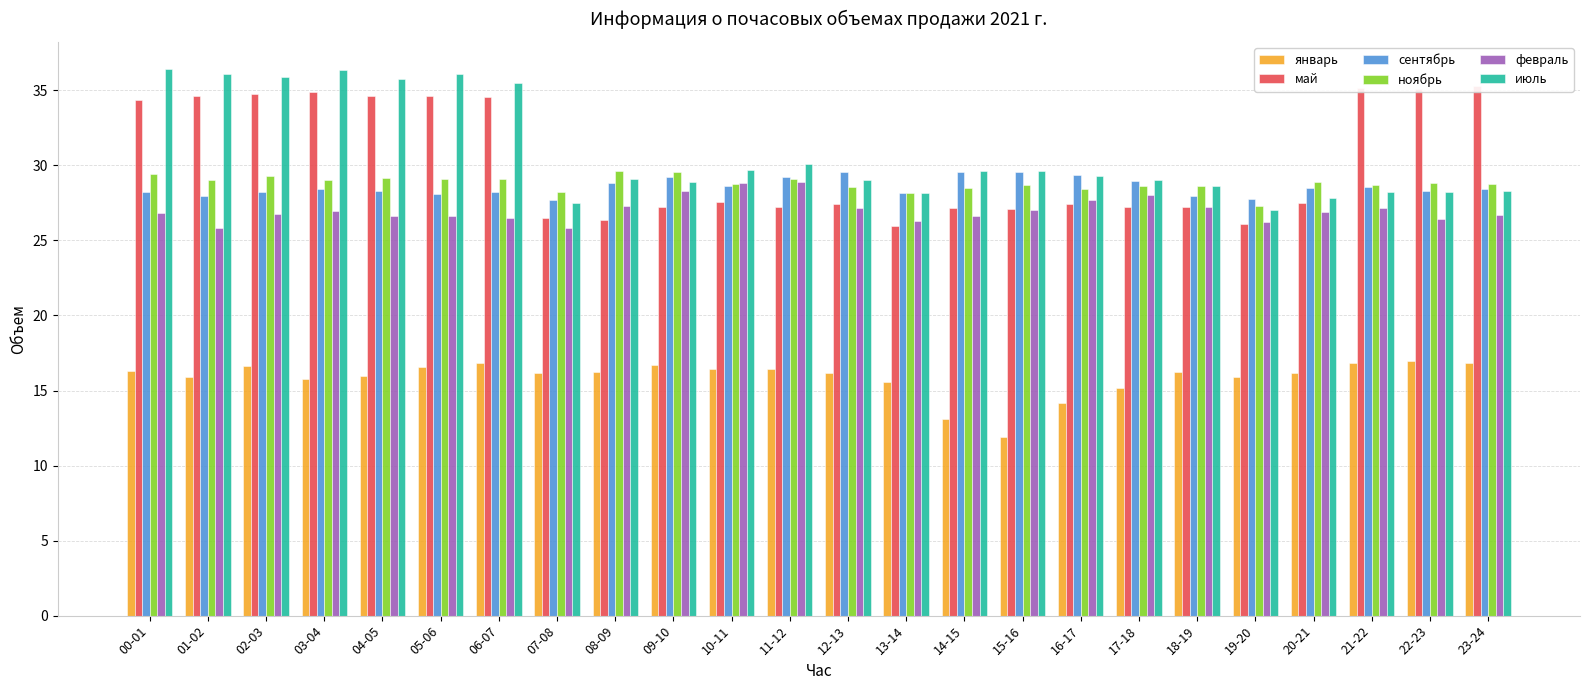

Which category has the lowest value in the ноябрь series?

19-20